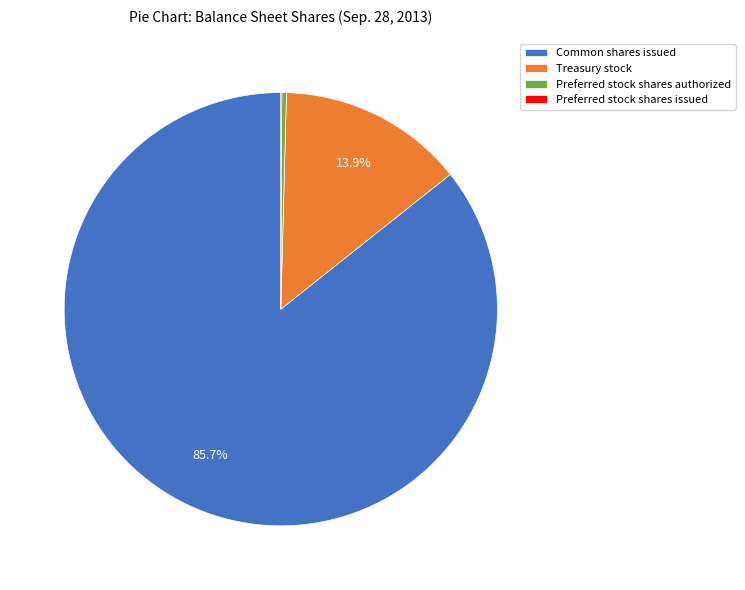

What is the majority slice?

Common shares issued